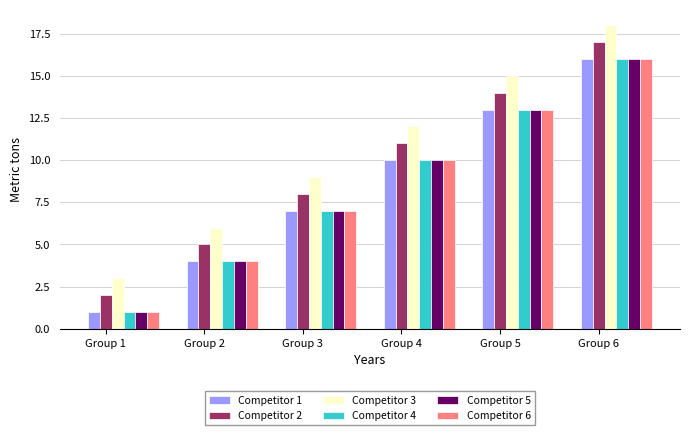

What is the minimum value for Competitor 4?

1